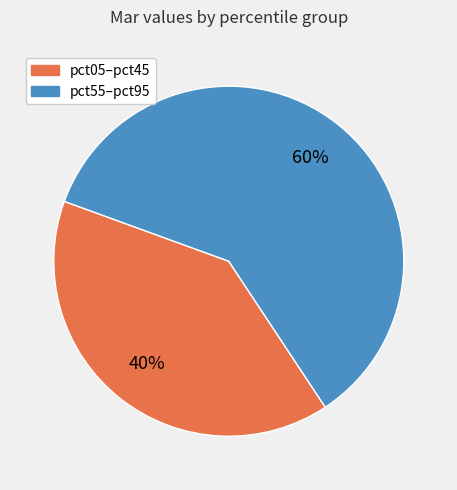

To the nearest percent, what is the difference between the largest and smallest slice percentages?

20%